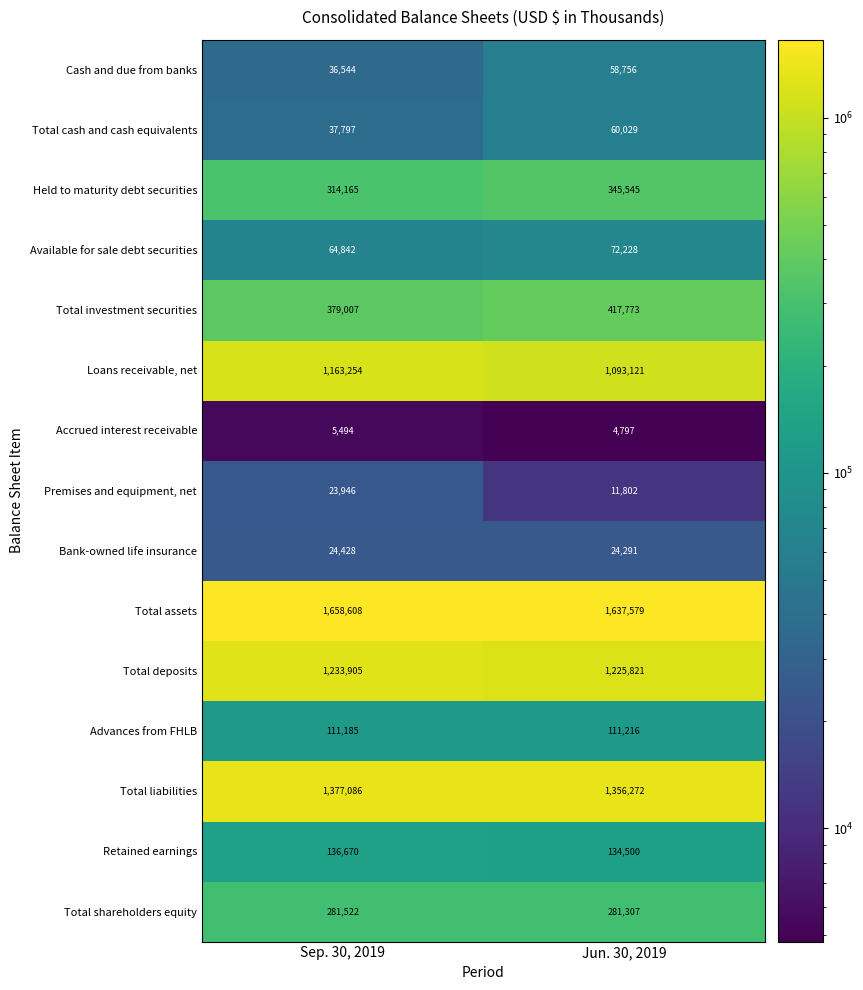

The value of Available for sale debt securities at Sep. 30, 2019 is 64842. True or false?

True